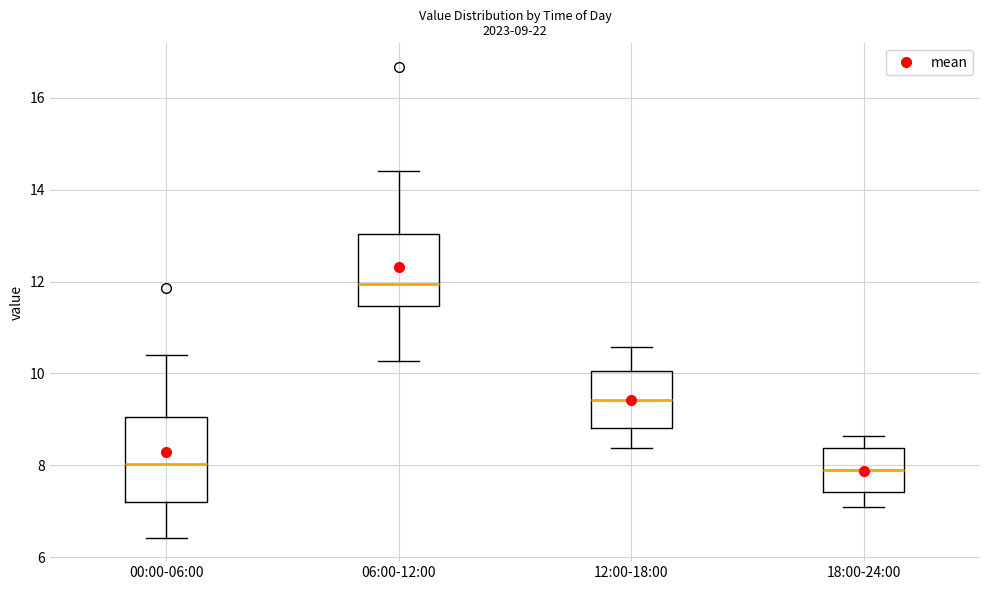

Which box is the tallest, from its lower edge to its upper edge?

00:00-06:00